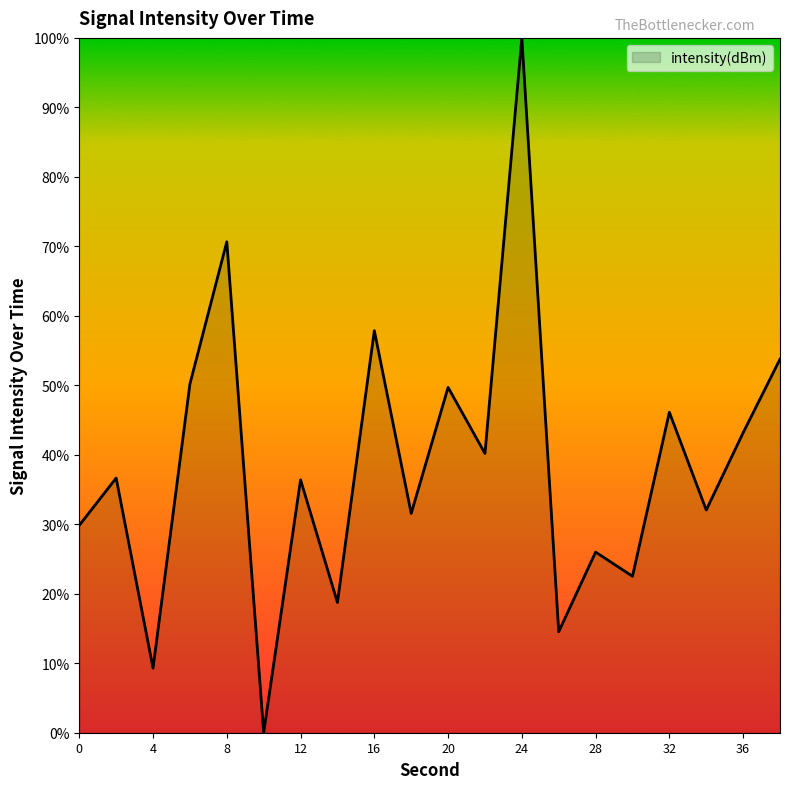

What is the maximum value shown in the chart?

100.0